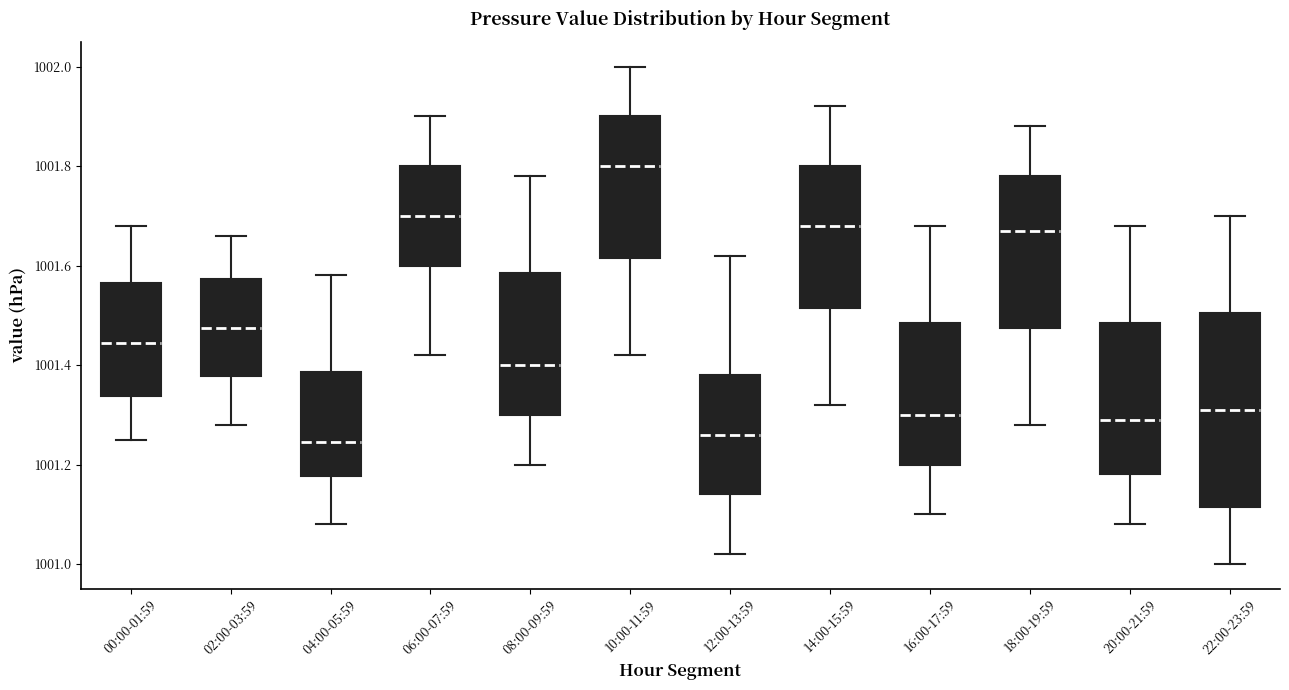

Reading left to right, read every box against the y-axis: the position of its median line, the range the box covers, and the ends of its whiskers. The values are not printed on the chart, so give them approximately, as read against the axis.

00:00-01:59: median 1001.44, box 1001.34 to 1001.56, whiskers 1001.26 to 1001.68
02:00-03:59: median 1001.48, box 1001.38 to 1001.58, whiskers 1001.28 to 1001.66
04:00-05:59: median 1001.24, box 1001.18 to 1001.38, whiskers 1001.08 to 1001.58
06:00-07:59: median 1001.70, box 1001.60 to 1001.80, whiskers 1001.42 to 1001.90
08:00-09:59: median 1001.40, box 1001.30 to 1001.58, whiskers 1001.20 to 1001.78
10:00-11:59: median 1001.80, box 1001.62 to 1001.90, whiskers 1001.42 to 1002.00
12:00-13:59: median 1001.26, box 1001.14 to 1001.38, whiskers 1001.02 to 1001.62
14:00-15:59: median 1001.68, box 1001.52 to 1001.80, whiskers 1001.32 to 1001.92
16:00-17:59: median 1001.30, box 1001.20 to 1001.48, whiskers 1001.10 to 1001.68
18:00-19:59: median 1001.68, box 1001.48 to 1001.78, whiskers 1001.28 to 1001.88
20:00-21:59: median 1001.30, box 1001.18 to 1001.48, whiskers 1001.08 to 1001.68
22:00-23:59: median 1001.32, box 1001.12 to 1001.50, whiskers 1001.00 to 1001.70